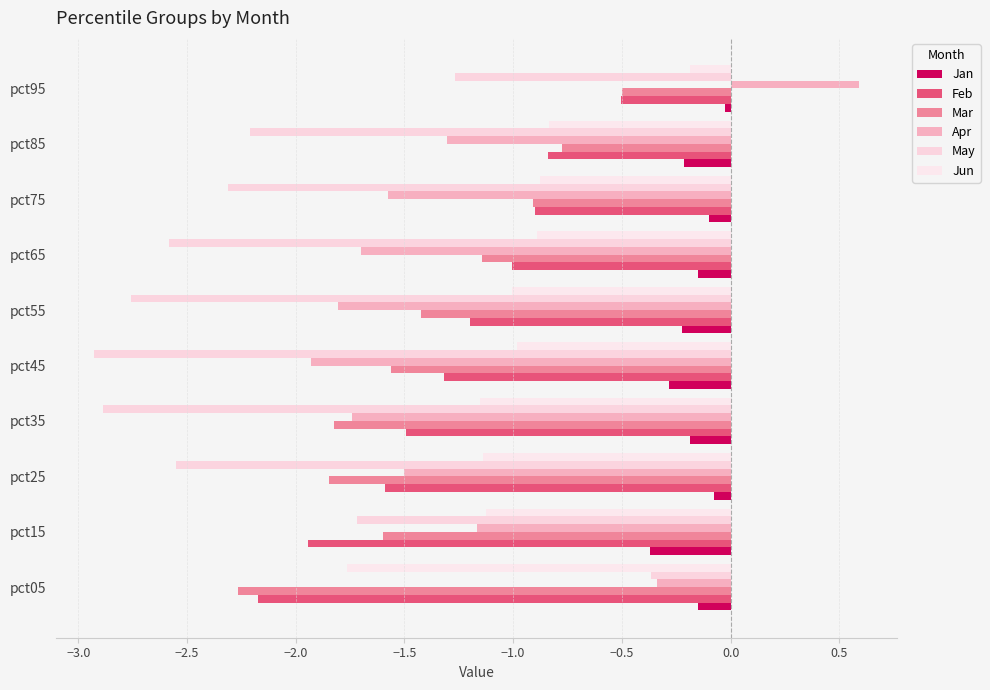

How many series are shown in this chart?

6